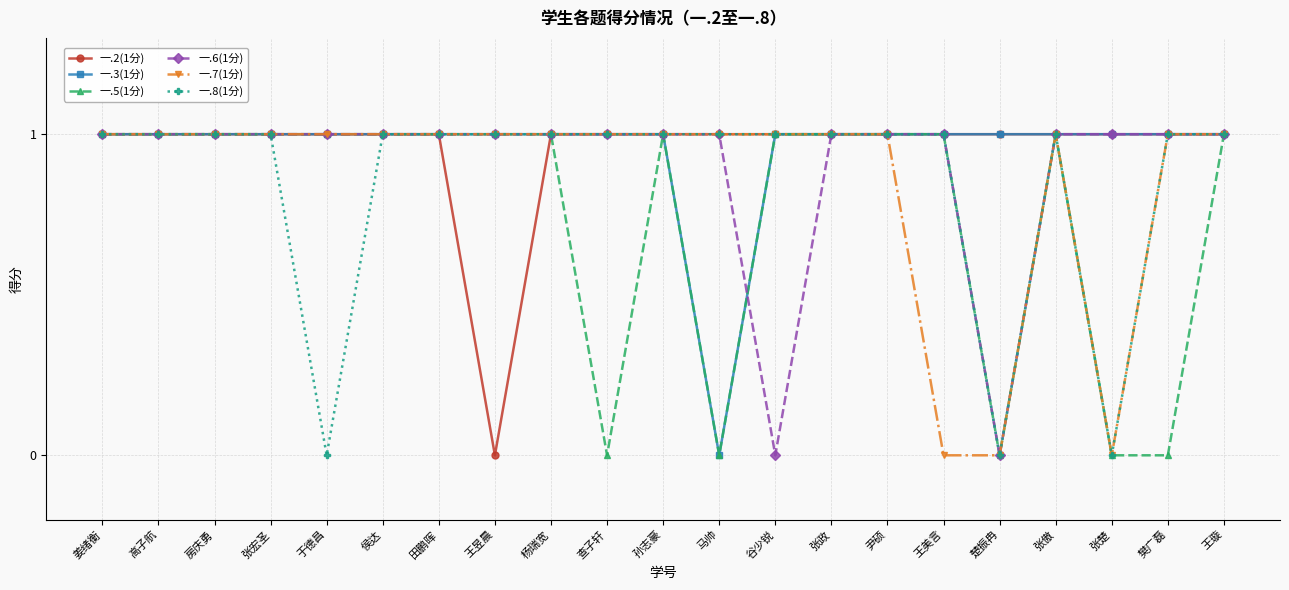

Does the chart have visible grid lines?

Yes